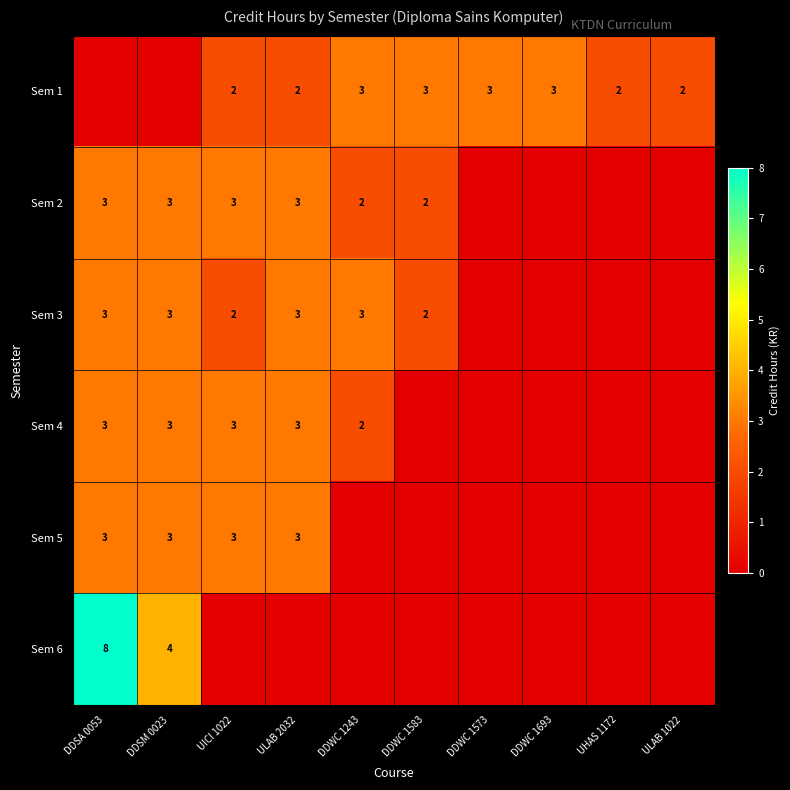

The Sem 2 series shows 1 at DDWC 1243. True or false?

False